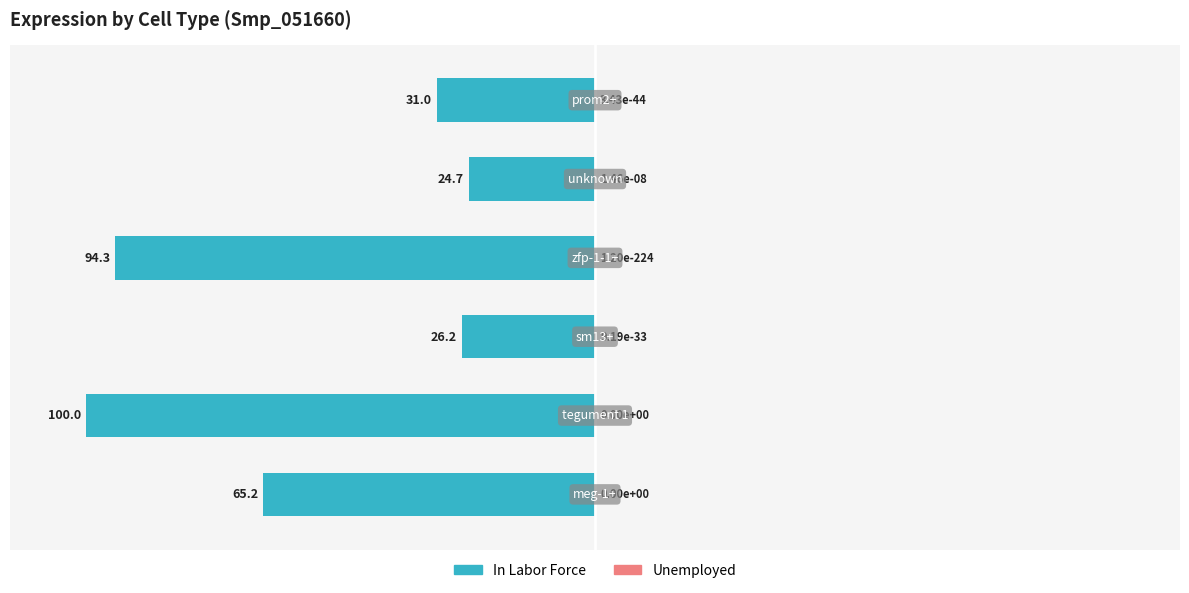

True or false: In Labor Force has a value of -94.3 at 3.

True